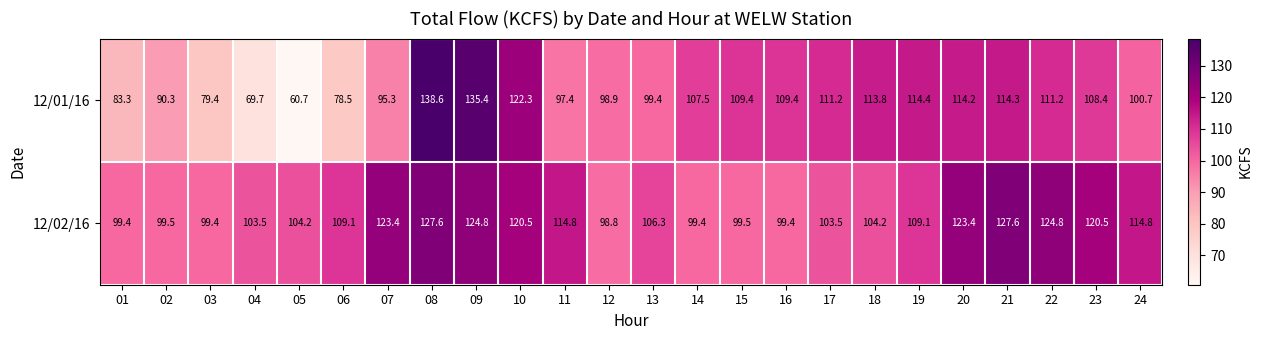

How many values in the 12/01/16 series are below 108?

12